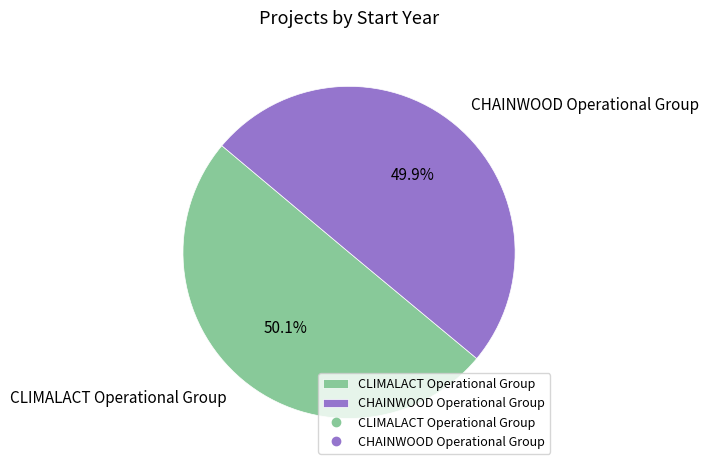

What is the ratio of the value at CHAINWOOD Operational Group to the value at CLIMALACT Operational Group?

1.0